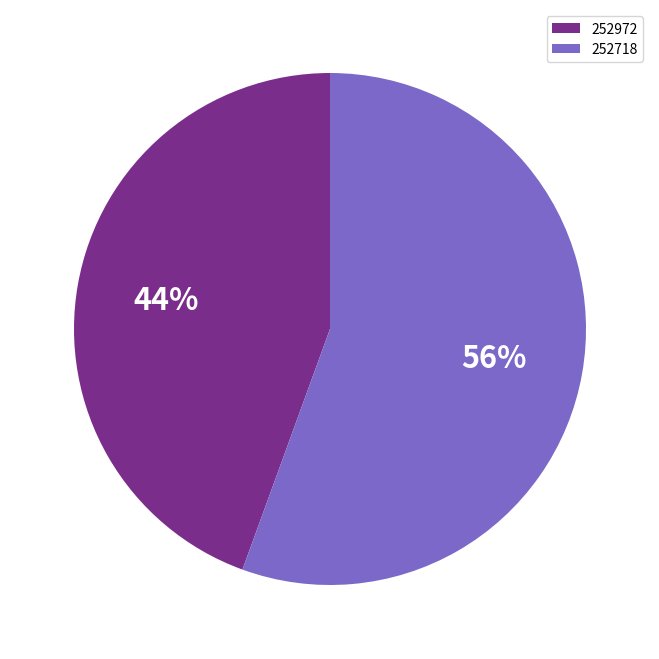

What is the ratio of the value at 252972 to the value at 252718?

0.8